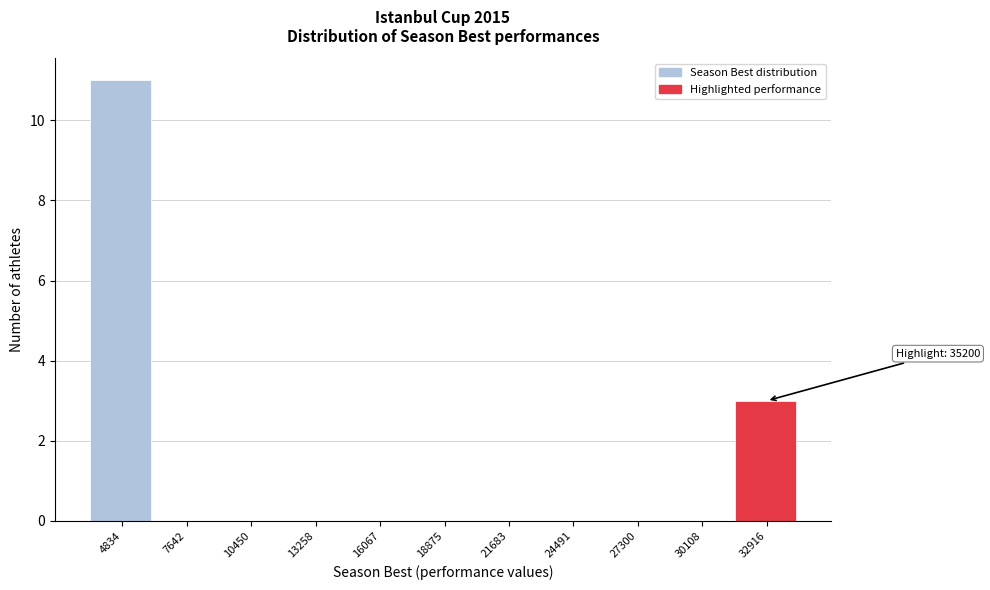

Reading left to right, what are all the values shown in this chart?

4834=11	7642=0	10450=0	13258=0	16067=0	18875=0	21683=0	24491=0	27300=0	30108=0	32916=3